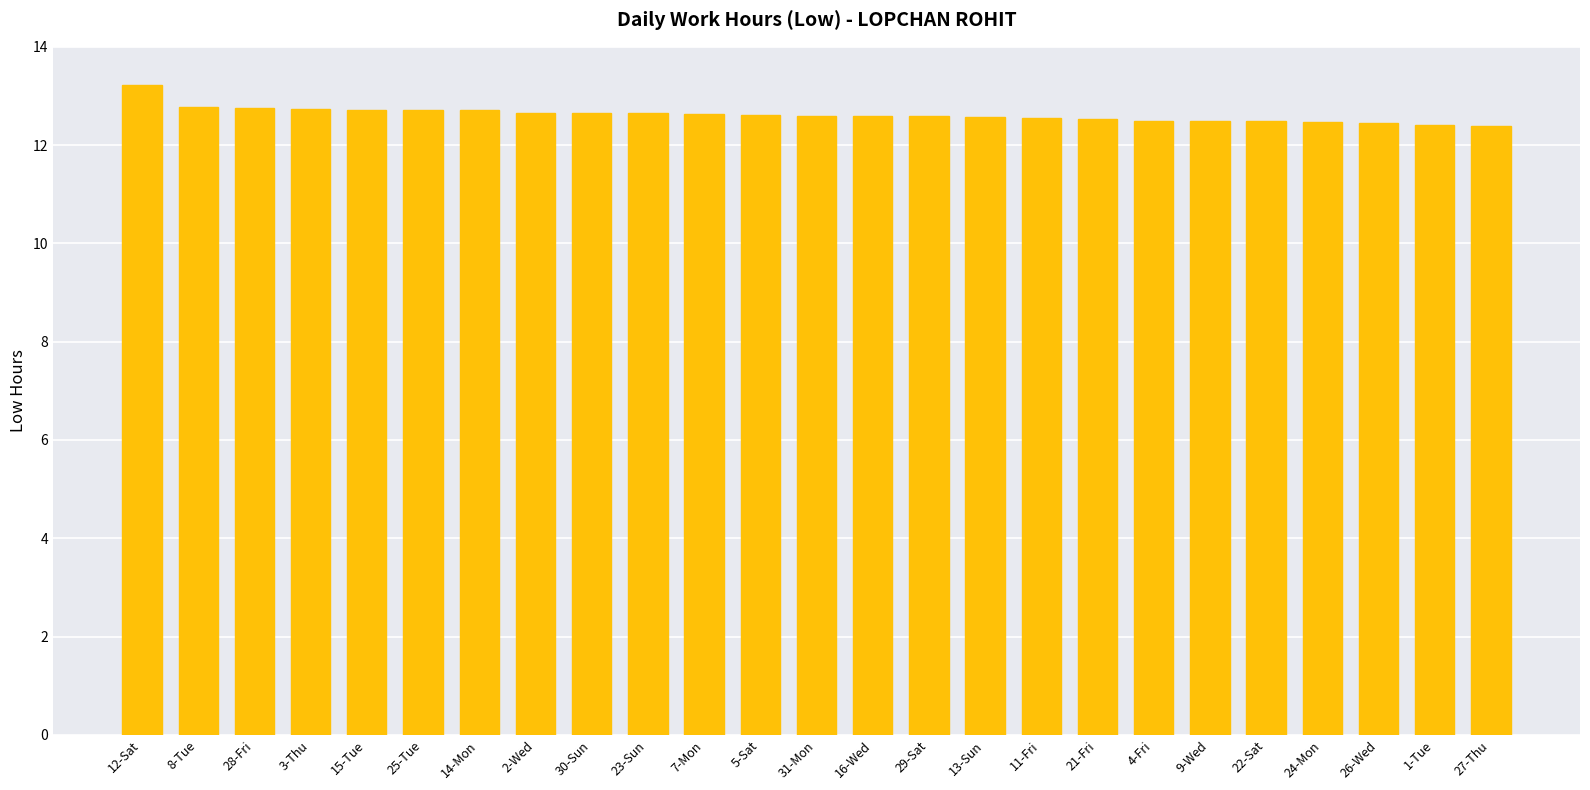

What is the ratio of the value at 28-Fri to the value at 4-Fri?

1.0